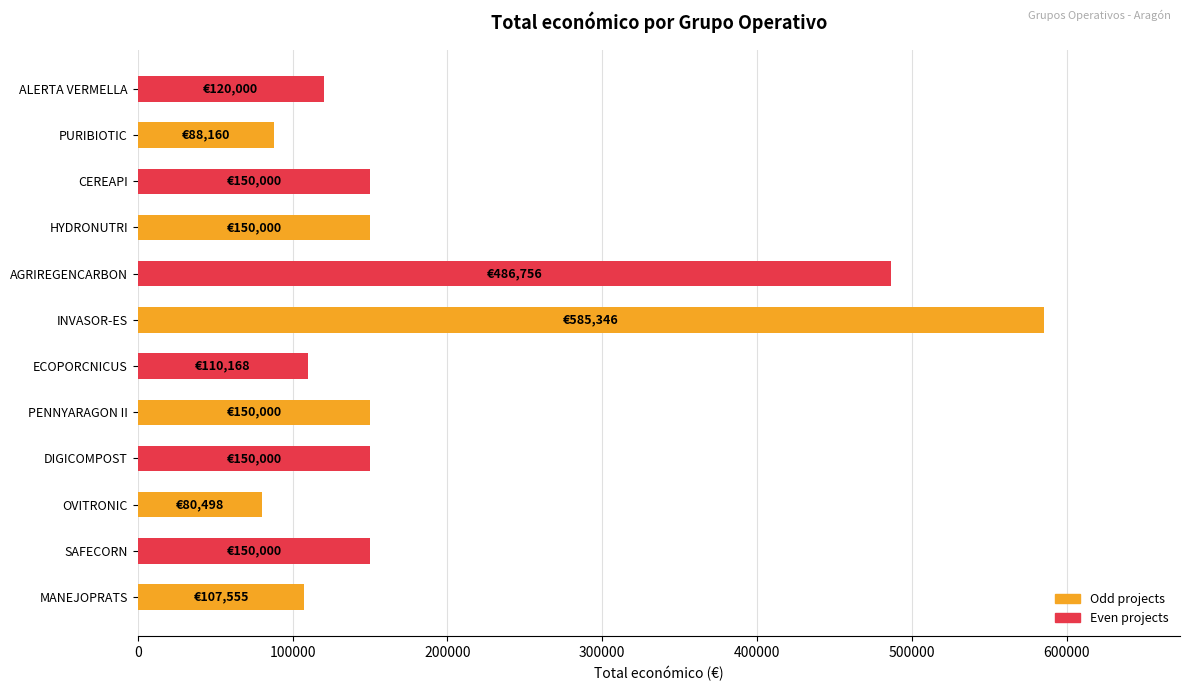

Between OVITRONIC and INVASOR-ES, which is larger?

INVASOR-ES